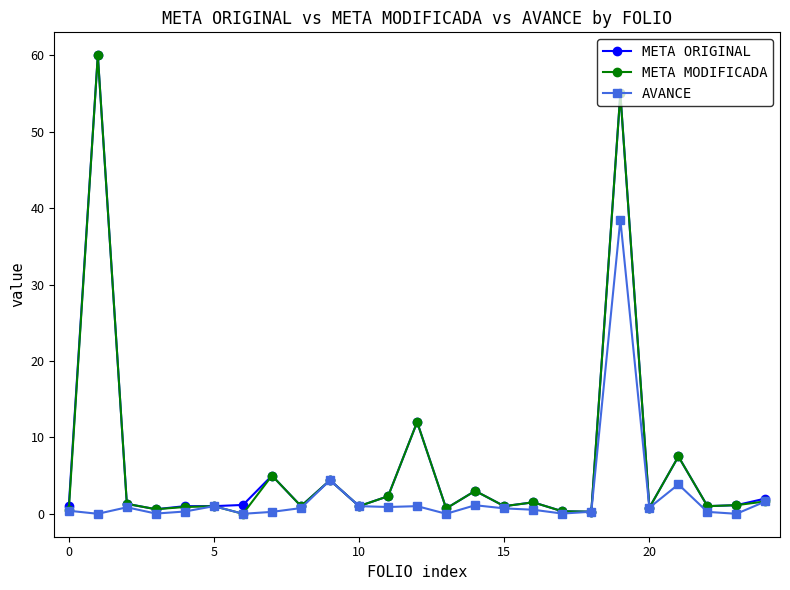

What is the value of the META MODIFICADA point at the 22nd from the left?

7.5